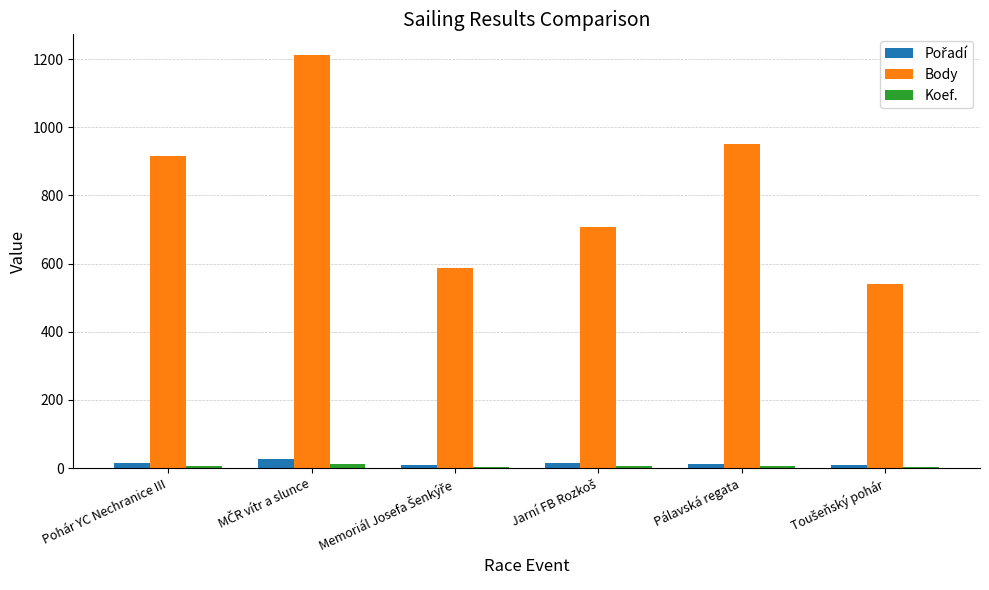

Which series has the largest total across all categories?

Body